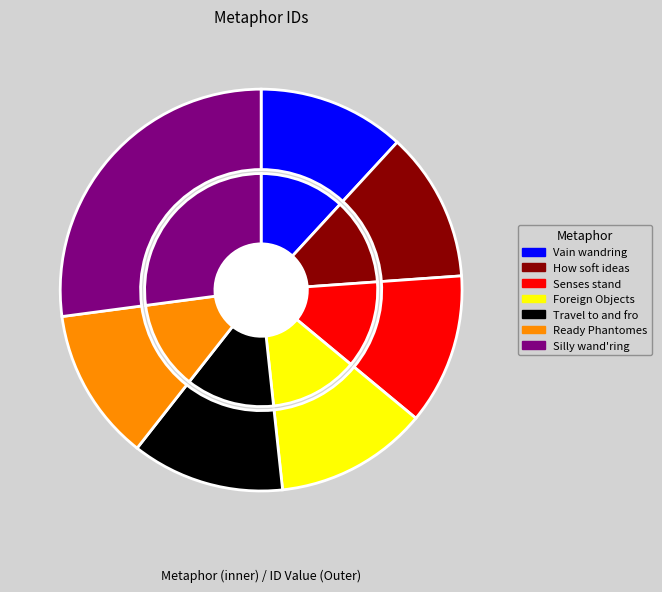

Does Yet the silly wand ring mind represent more than half of the total?

No